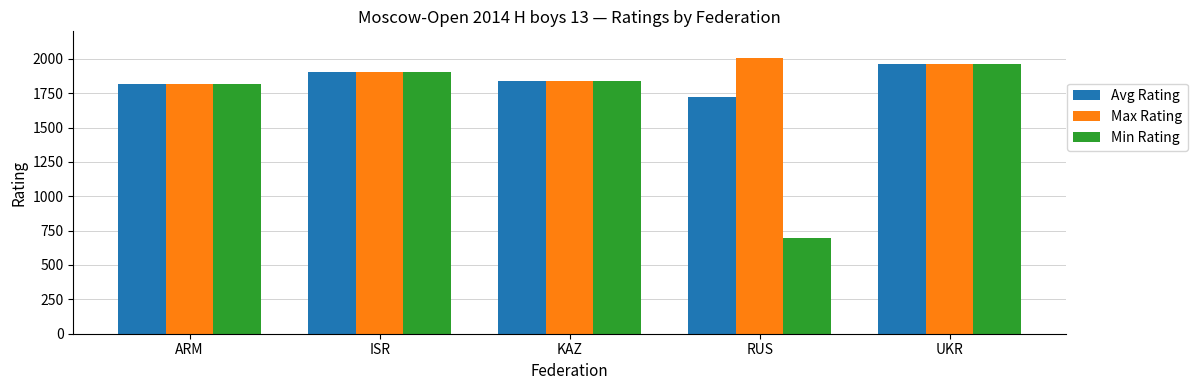

What is the difference between the Min Rating values at RUS and UKR?

1261